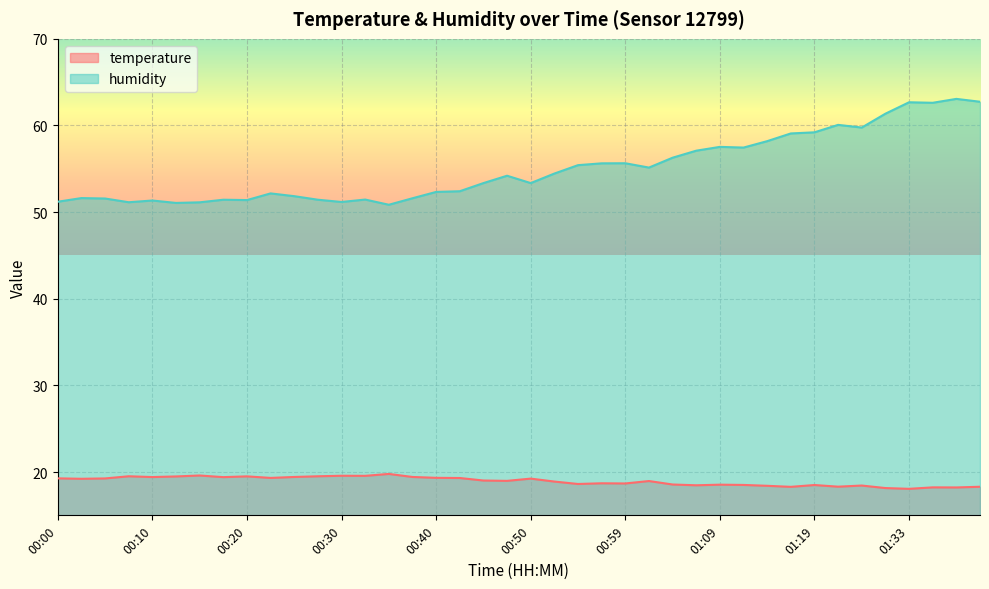

How many series are shown in this chart?

2